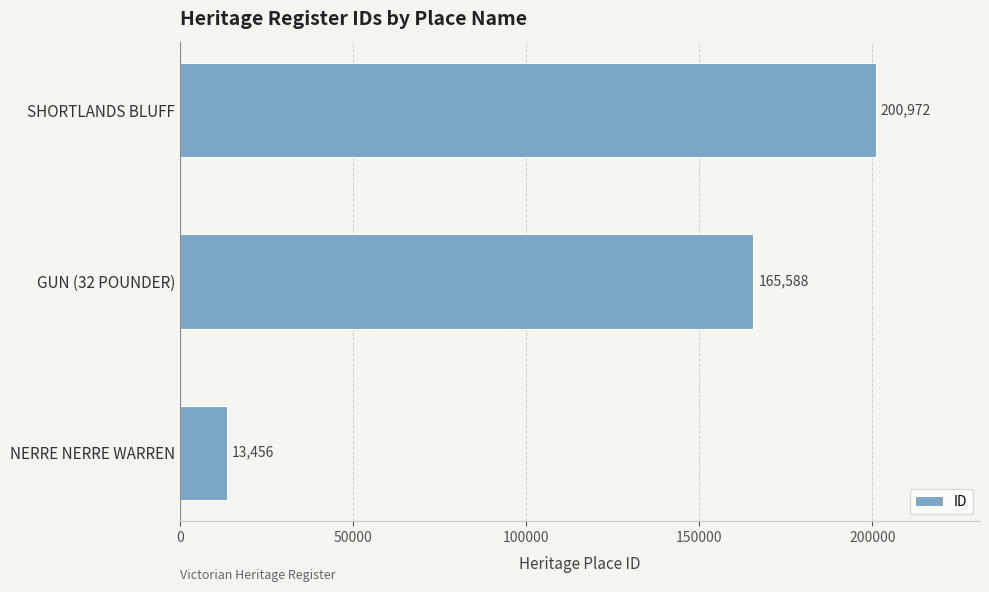

Where is the data nearest to the value 107214?

GUN (32 POUNDER)